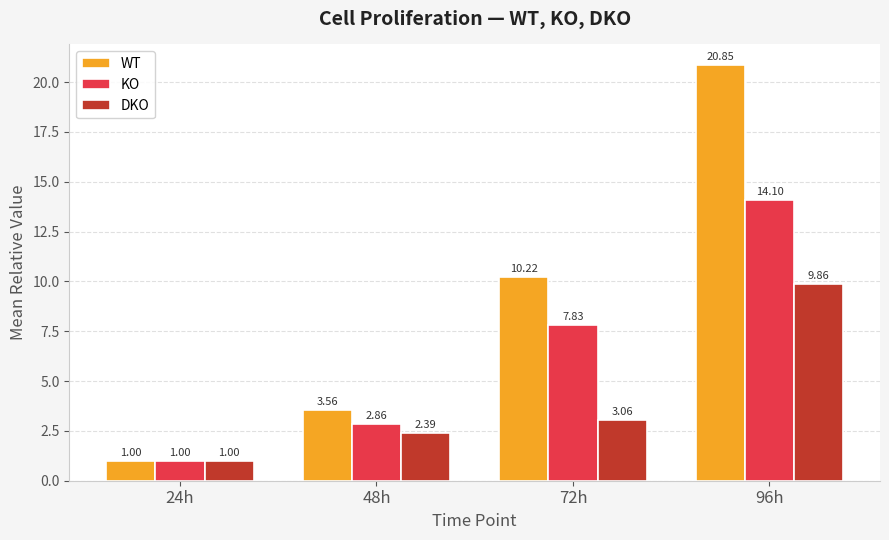

What is the difference between the highest and lowest values at 96h?

11.0